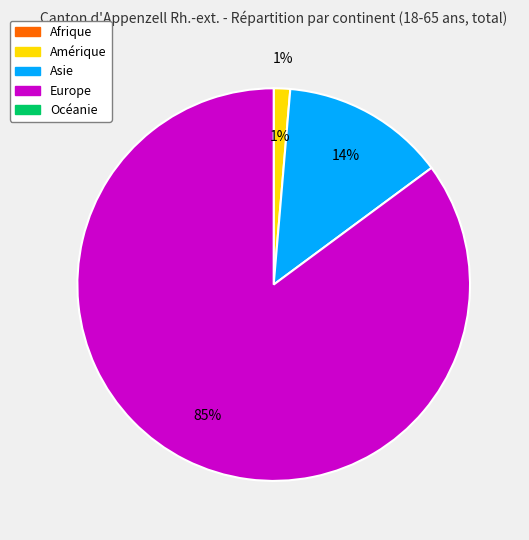

What percentage is the Asie slice, to the nearest percent?

14%